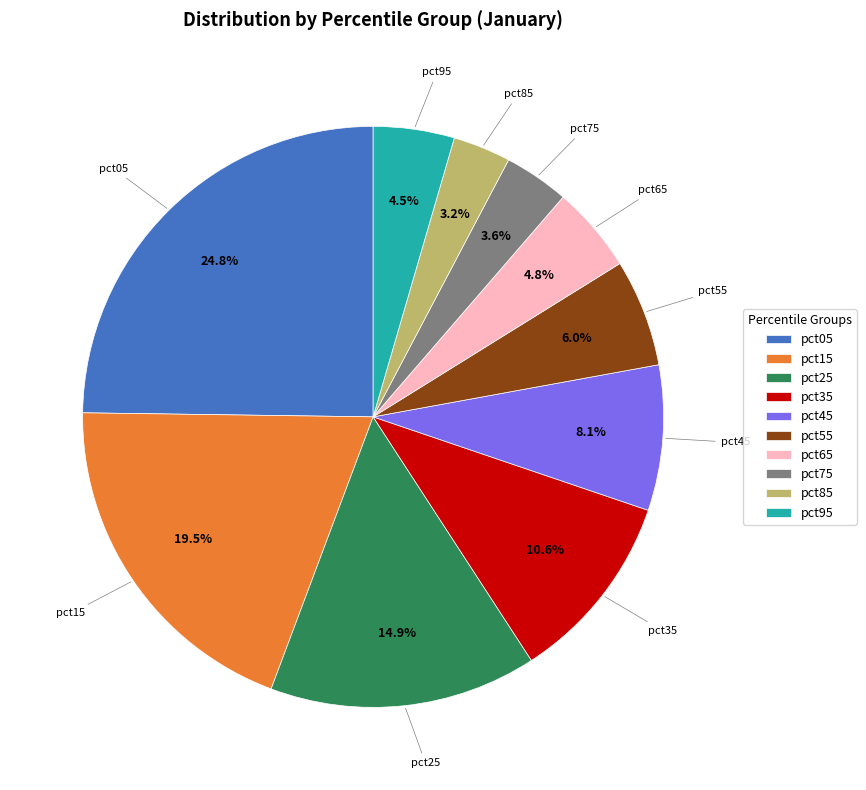

What portion of the pie excludes pct15?

80.5%